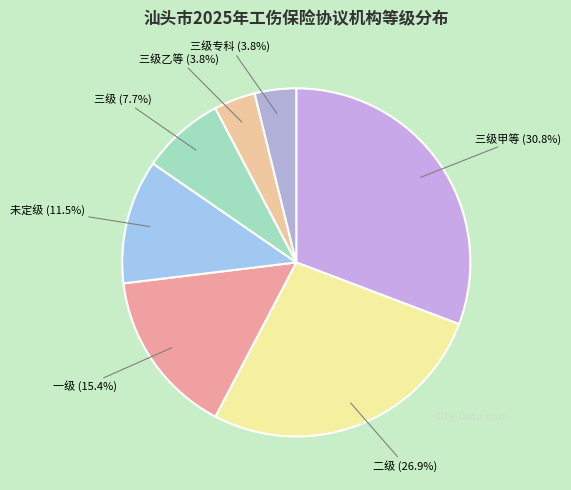

Count the number of slices in the pie.

7